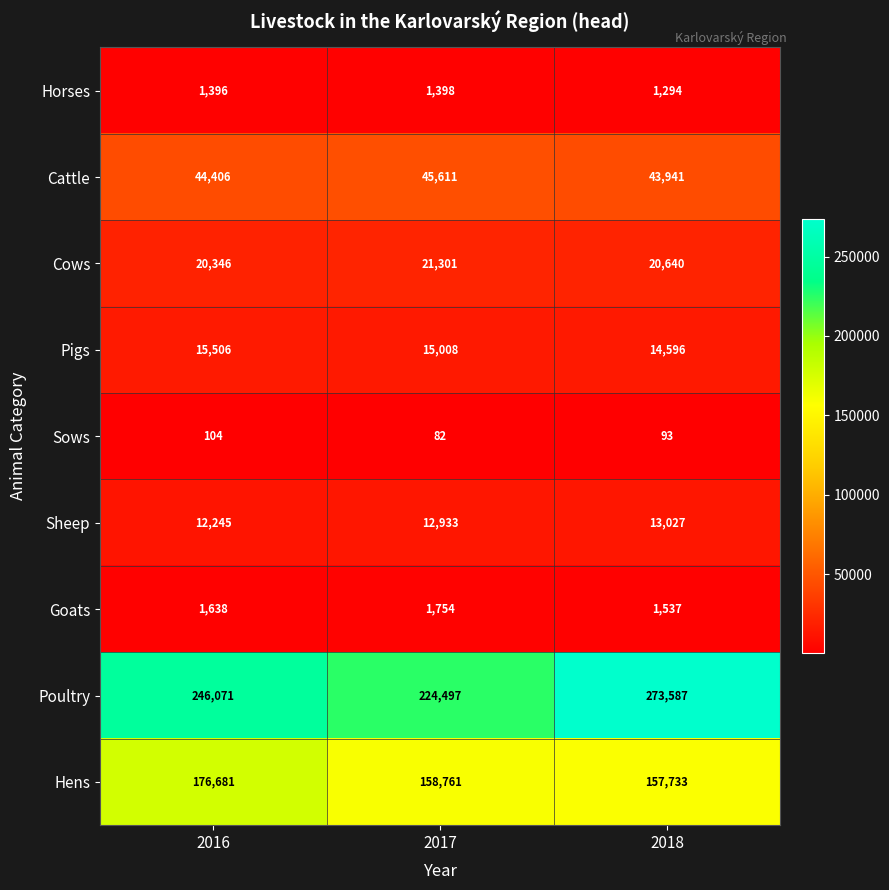

Reading left to right, what are all the values shown in this chart?

Horses: 1396	1398	1294
Cattle: 44406	45611	43941
Cows: 20346	21301	20640
Pigs: 15506	15008	14596
Sows: 104	82	93
Sheep: 12245	12933	13027
Goats: 1638	1754	1537
Poultry: 246071	224497	273587
Hens: 176681	158761	157733